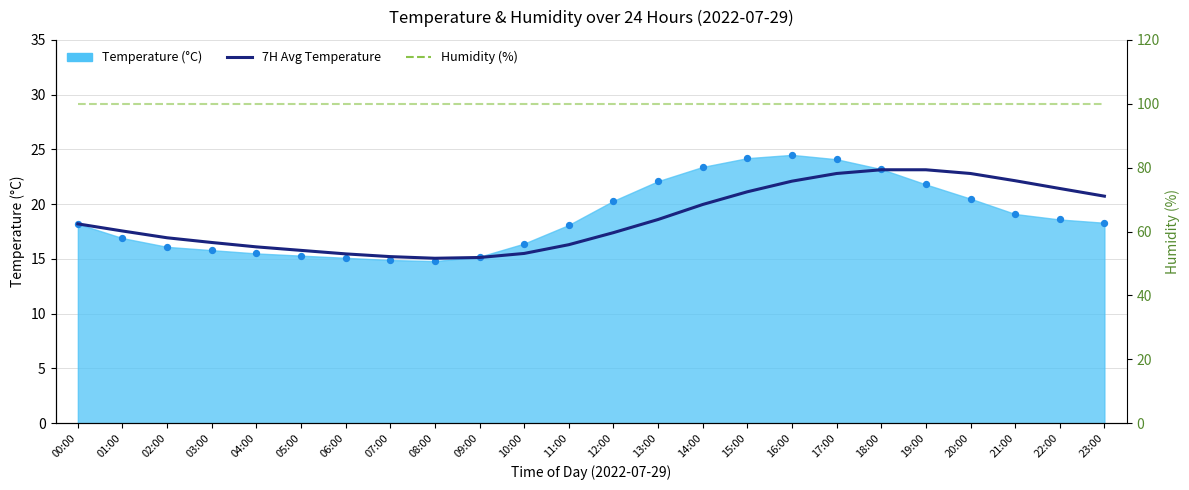

Is the value of 7H Avg Temperature at 13:00 greater than the value of Humidity (%) at 15:00?

No